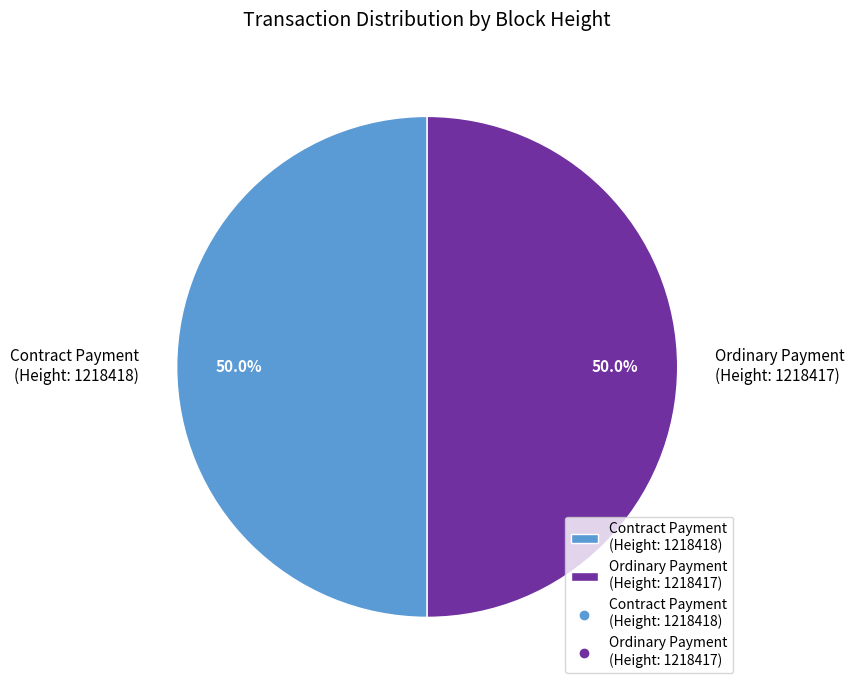

Combined, what portion of the pie is Ordinary Payment (Height: 1218417) and Contract Payment (Height: 1218418)?

100.0%